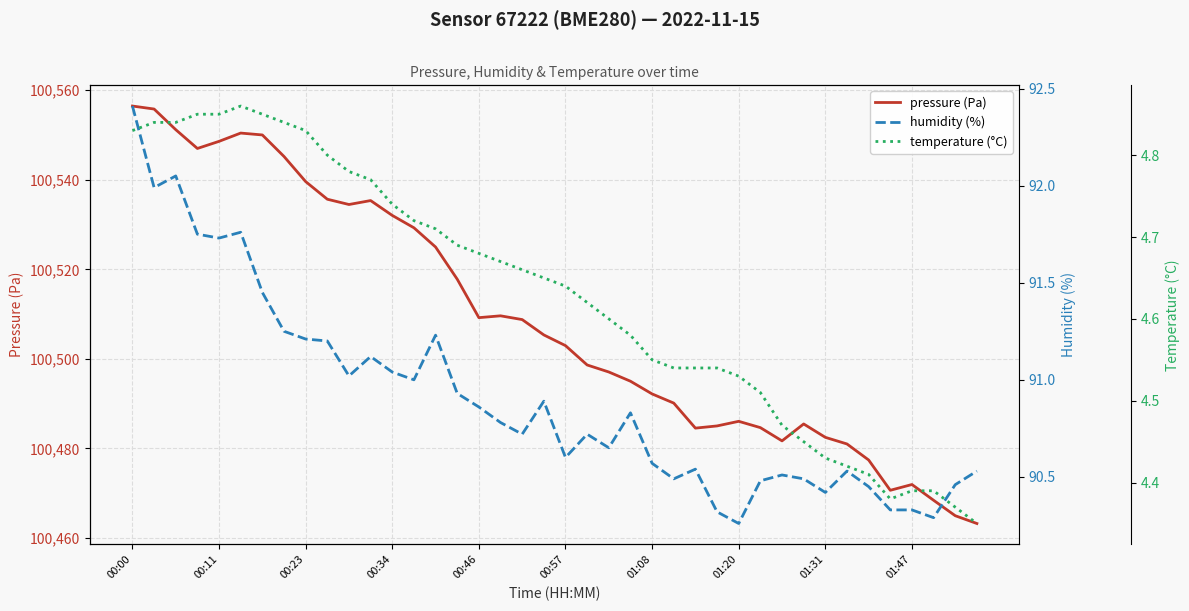

Is this an area chart (filled region under the line)?

No